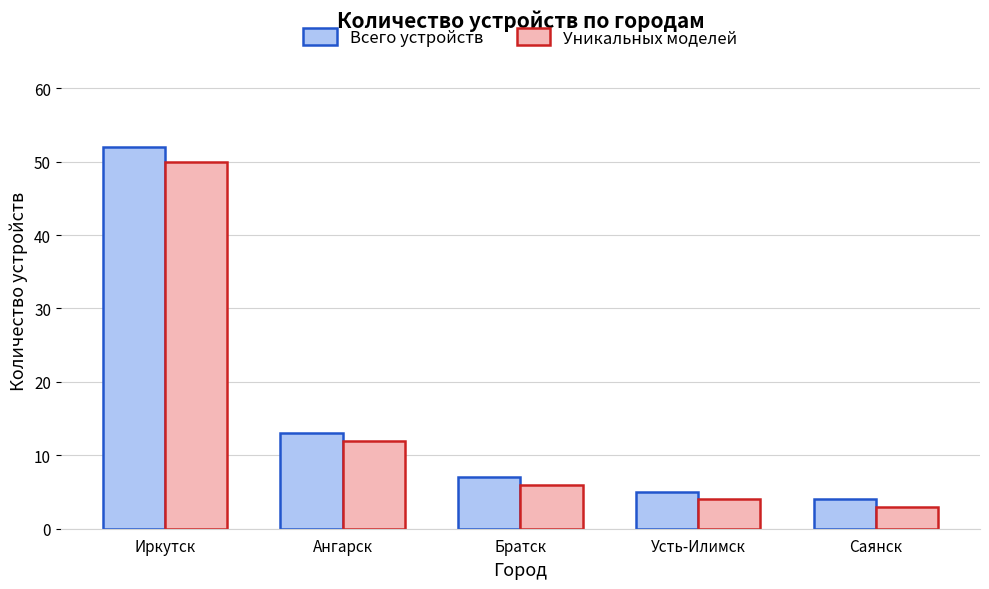

At which label is Уникальных моделей closest to 26?

Ангарск